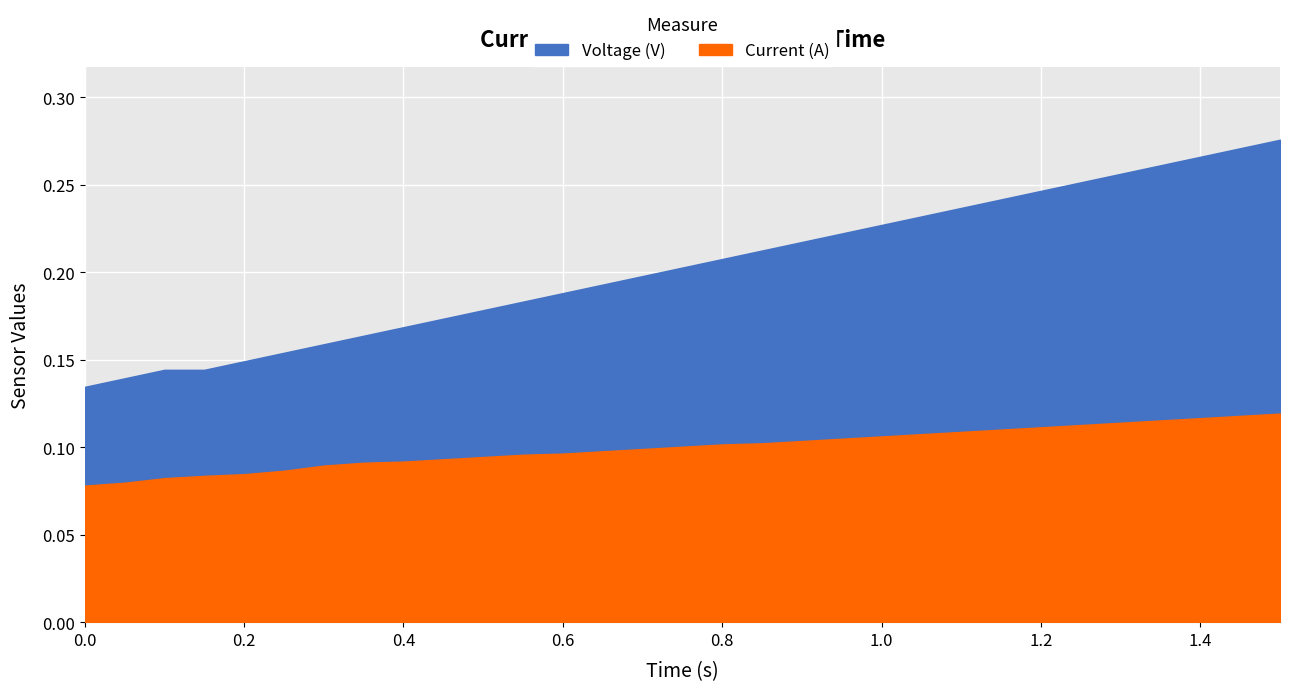

Reading left to right, transcribe all the data shown in this chart.

time: time=0.0	current=0.1	voltage=0.1	3=0.1	4=0.2	5=0.2	6=0.3	7=0.3	8=0.4	9=0.5	10=0.5	11=0.6	12=0.6	13=0.7	14=0.7	15=0.8	16=0.8	17=0.8	18=0.9	19=0.9	20=1.0	21=1.1	22=1.1	23=1.1	24=1.2	25=1.2	26=1.3	27=1.4	28=1.4	29=1.4	30=1.5
current: time=0.1	current=0.1	voltage=0.1	3=0.1	4=0.1	5=0.1	6=0.1	7=0.1	8=0.1	9=0.1	10=0.1	11=0.1	12=0.1	13=0.1	14=0.1	15=0.1	16=0.1	17=0.1	18=0.1	19=0.1	20=0.1	21=0.1	22=0.1	23=0.1	24=0.1	25=0.1	26=0.1	27=0.1	28=0.1	29=0.1	30=0.1
voltage: time=0.1	current=0.1	voltage=0.1	3=0.1	4=0.1	5=0.2	6=0.2	7=0.2	8=0.2	9=0.2	10=0.2	11=0.2	12=0.2	13=0.2	14=0.2	15=0.2	16=0.2	17=0.2	18=0.2	19=0.2	20=0.2	21=0.2	22=0.2	23=0.2	24=0.2	25=0.3	26=0.3	27=0.3	28=0.3	29=0.3	30=0.3